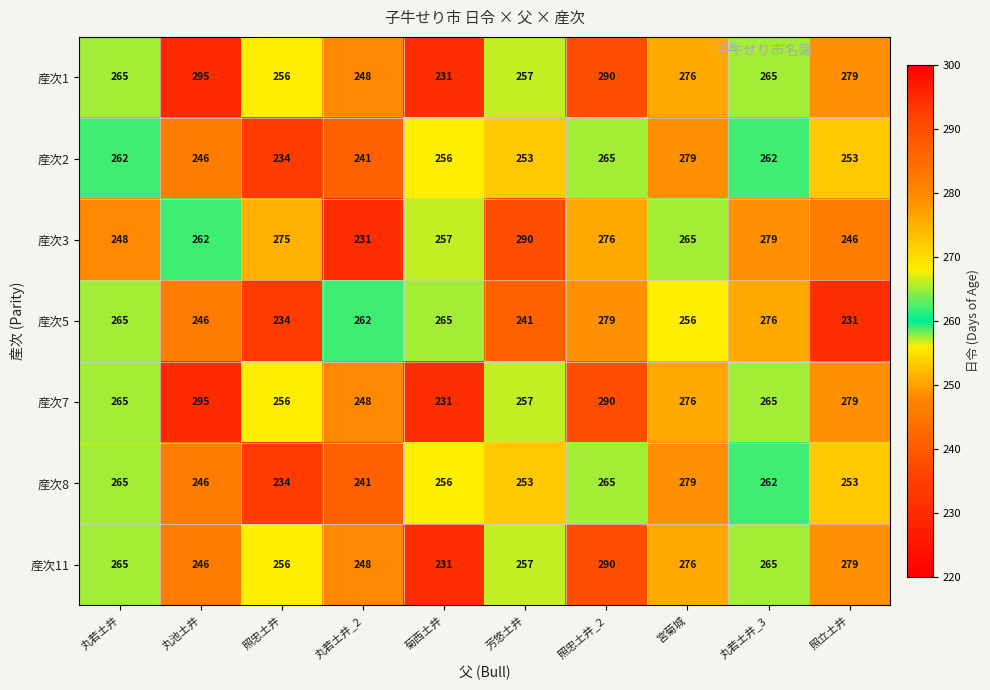

Count the number of categories in the chart.

10